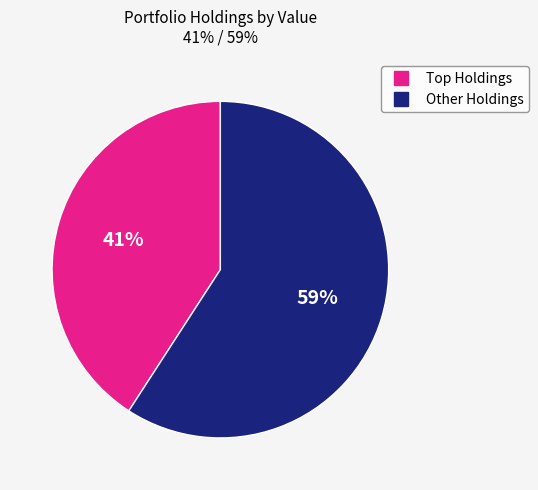

To the nearest percent, what is the average slice percentage?

50%